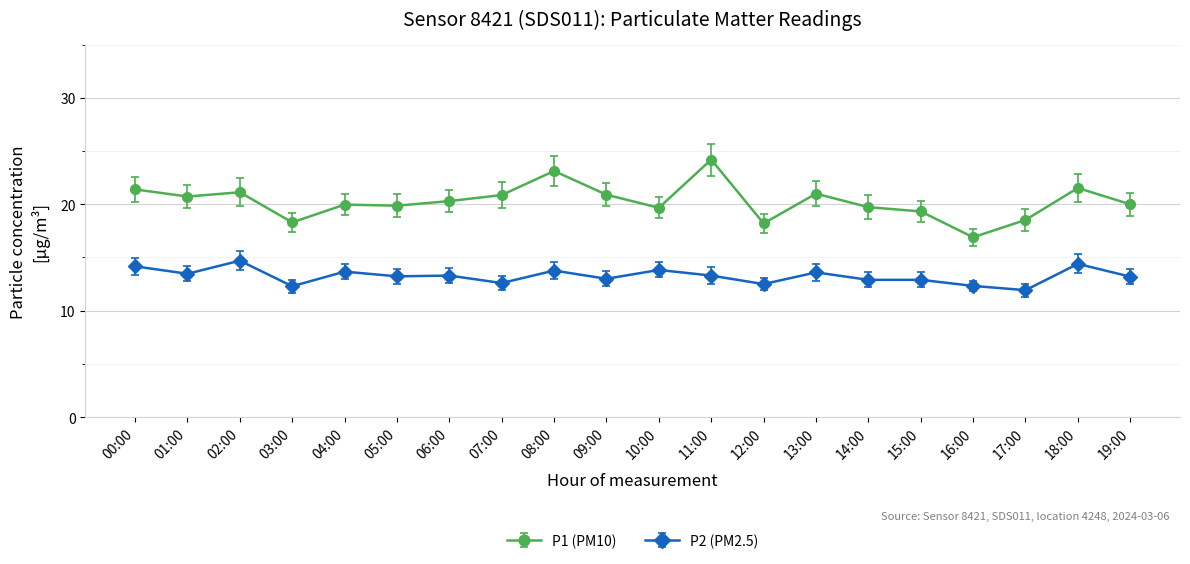

Is it true that P2 (PM2.5) equals 21.8 at 10:00?

False